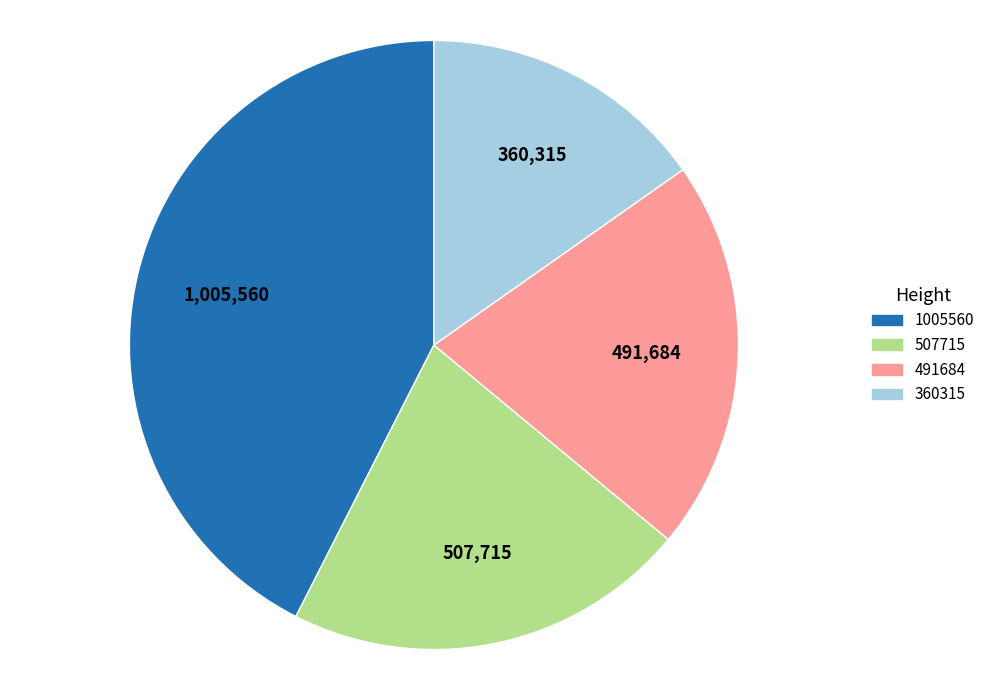

How many segments does this pie chart have?

4